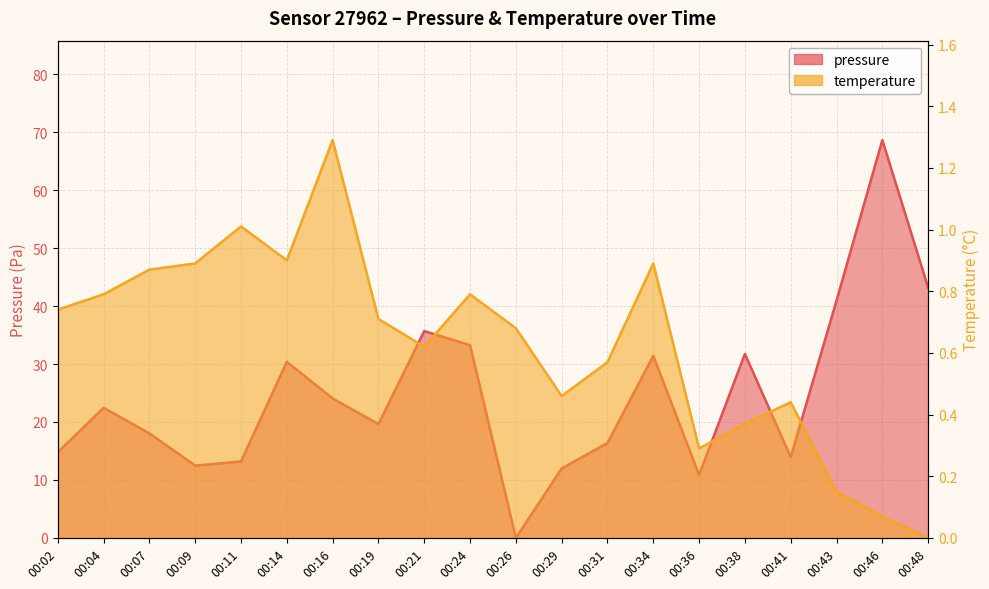

How many distinct data groups are displayed?

2